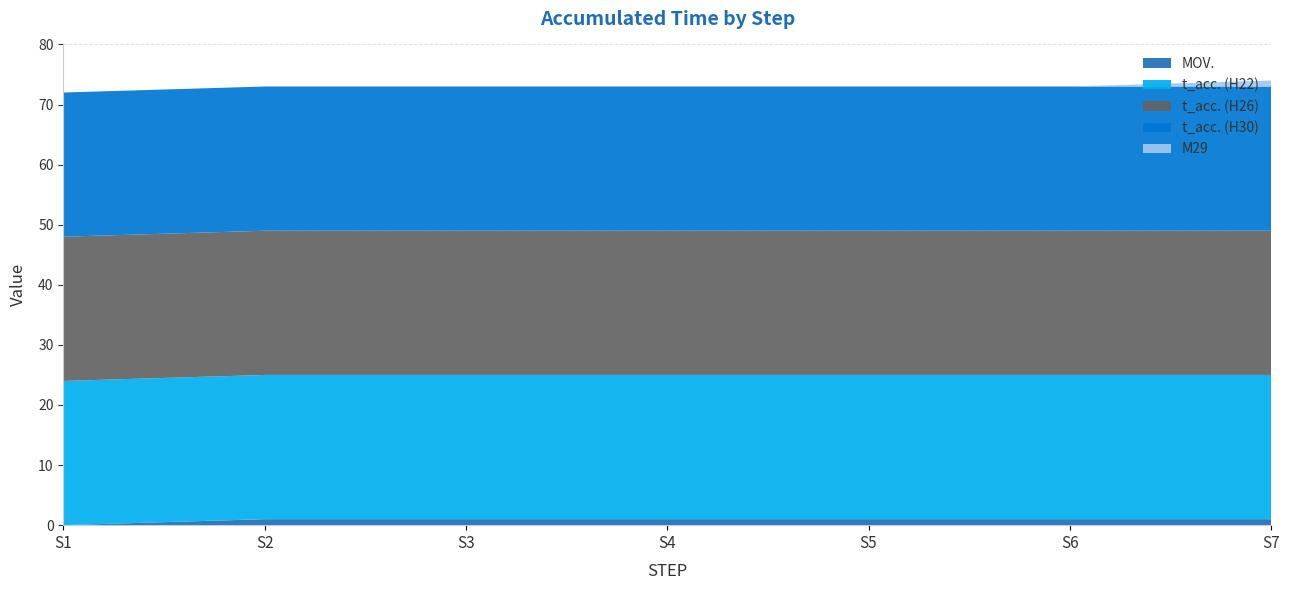

Reading right to left, extract all data points from this chart.

MOV.: 7=1	6=1	5=1	4=1	3=1	2=1	1=0
t_acc. (H22): 7=24	6=24	5=24	4=24	3=24	2=24	1=24
t_acc. (H26): 7=24	6=24	5=24	4=24	3=24	2=24	1=24
t_acc. (H30): 7=24	6=24	5=24	4=24	3=24	2=24	1=24
M29: 7=1	6=0	5=0	4=0	3=0	2=0	1=0